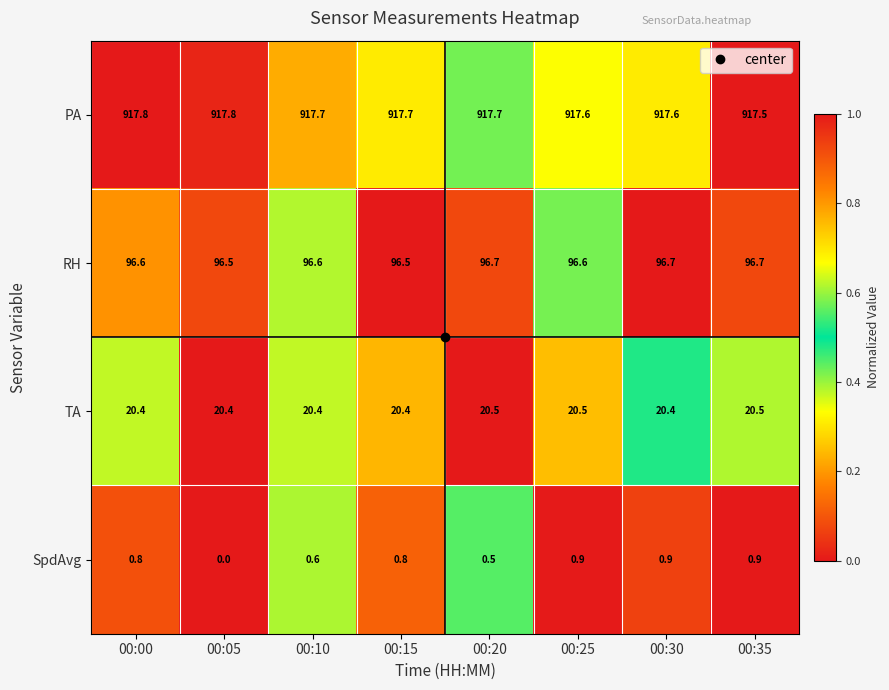

At 00:15, list the series in order from smallest to largest.

SpdAvg, TA, RH, PA